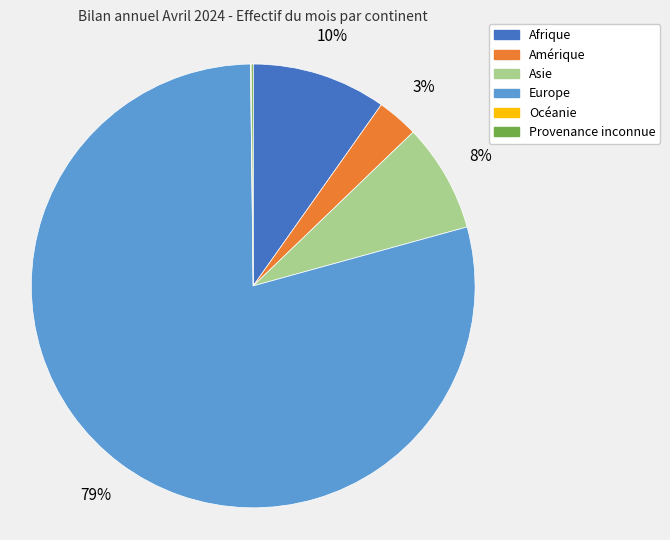

What is the largest slice in the pie chart?

Europe